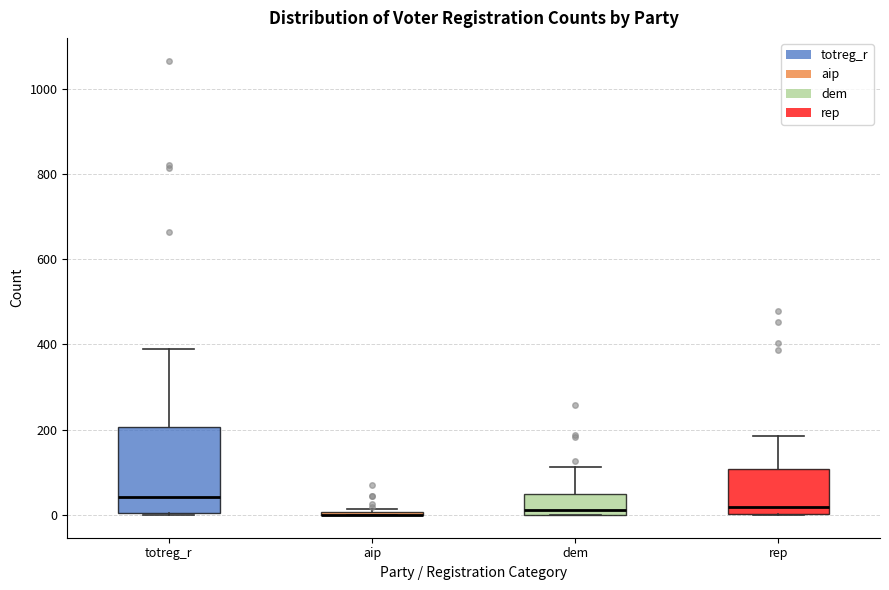

Where is the upper edge of the box for rep on the y-axis? The values are not printed on the chart, so give them approximately, as read against the axis.

100